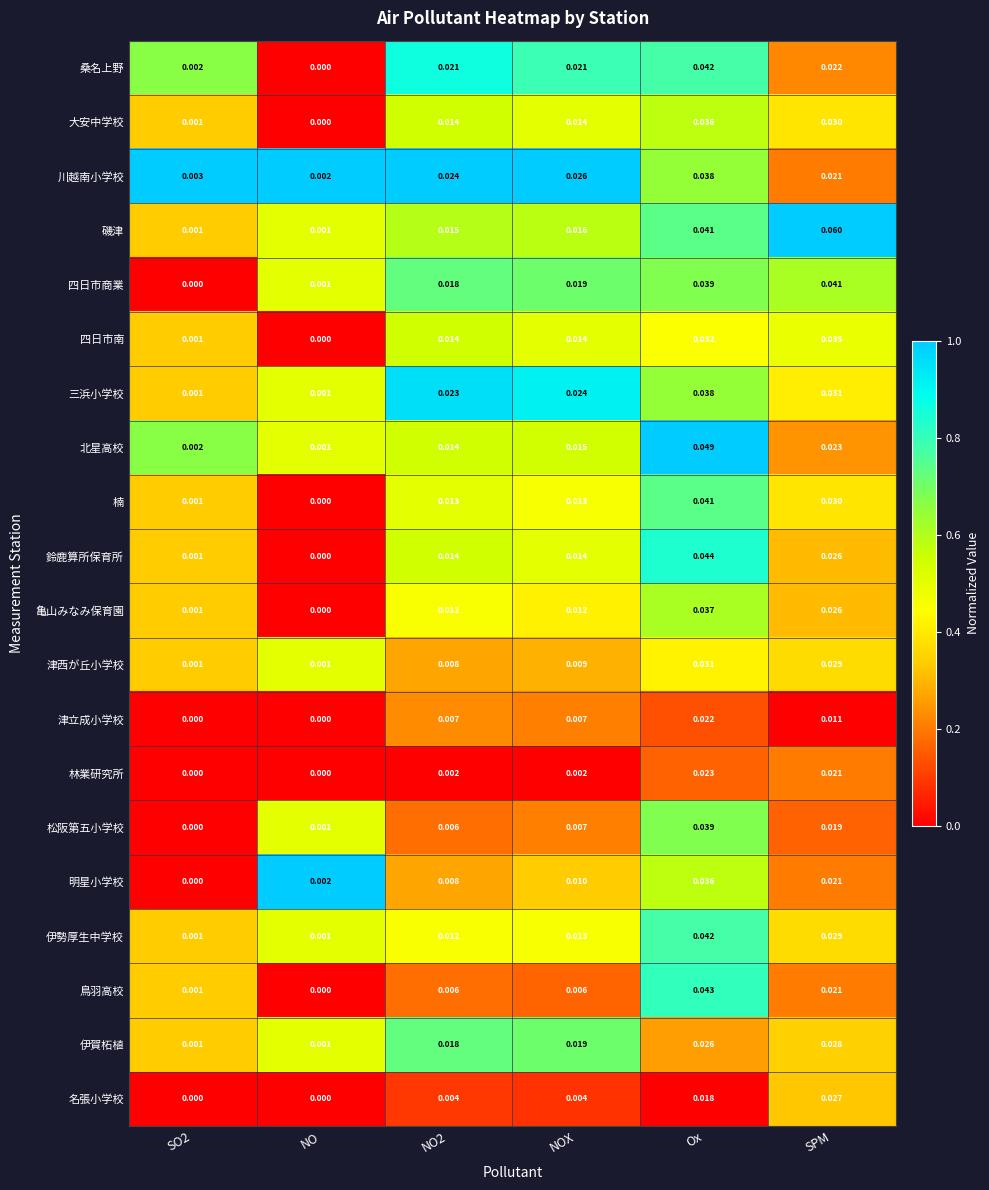

Which series has the largest range (max minus min)?

磯津